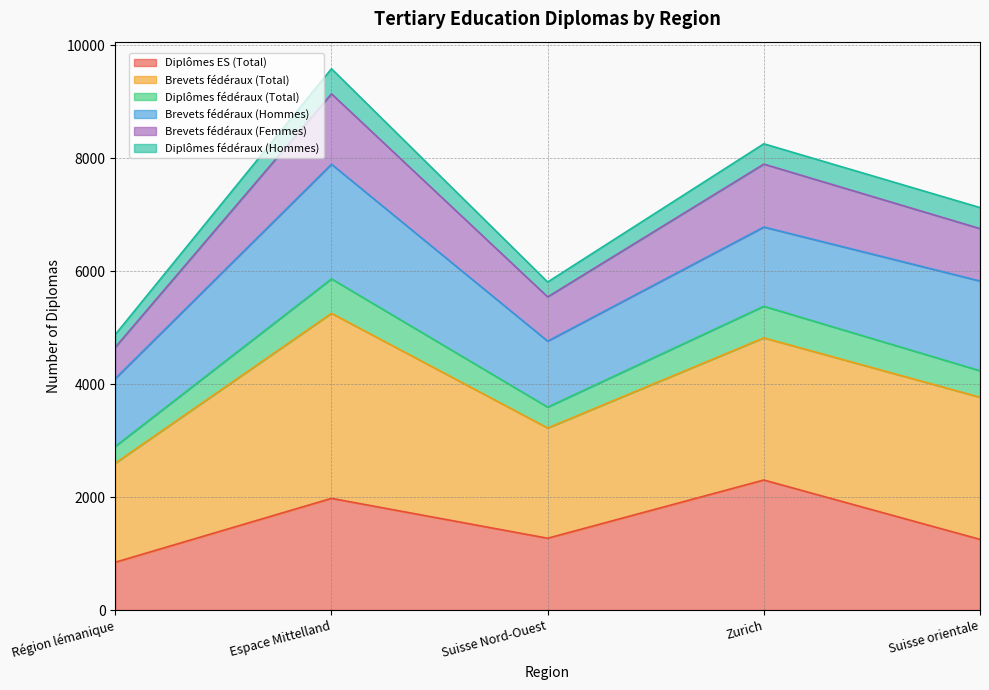

Which has a higher value, Espace Mittelland or Suisse Nord-Ouest?

Espace Mittelland